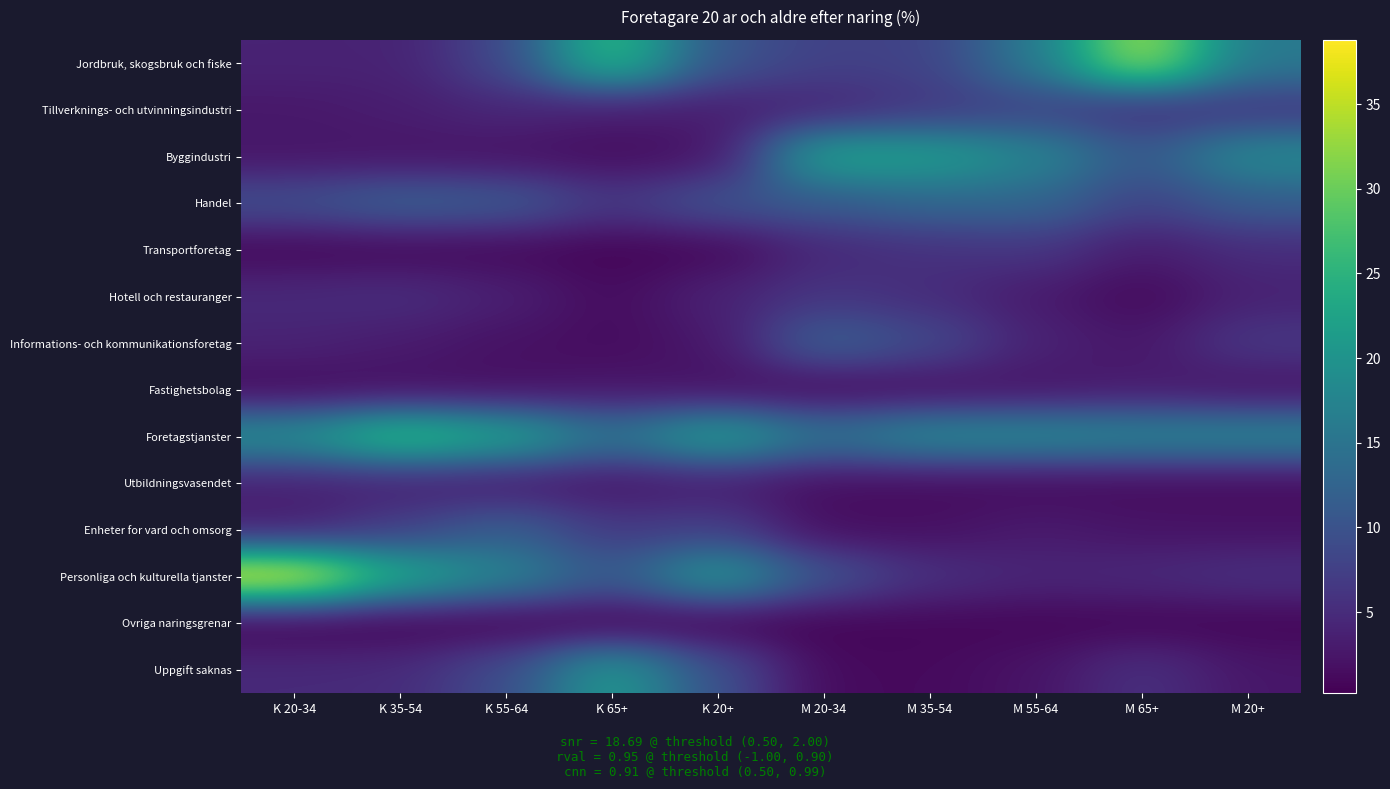

What is the spread (max minus min) of values at K 20+?

22.2